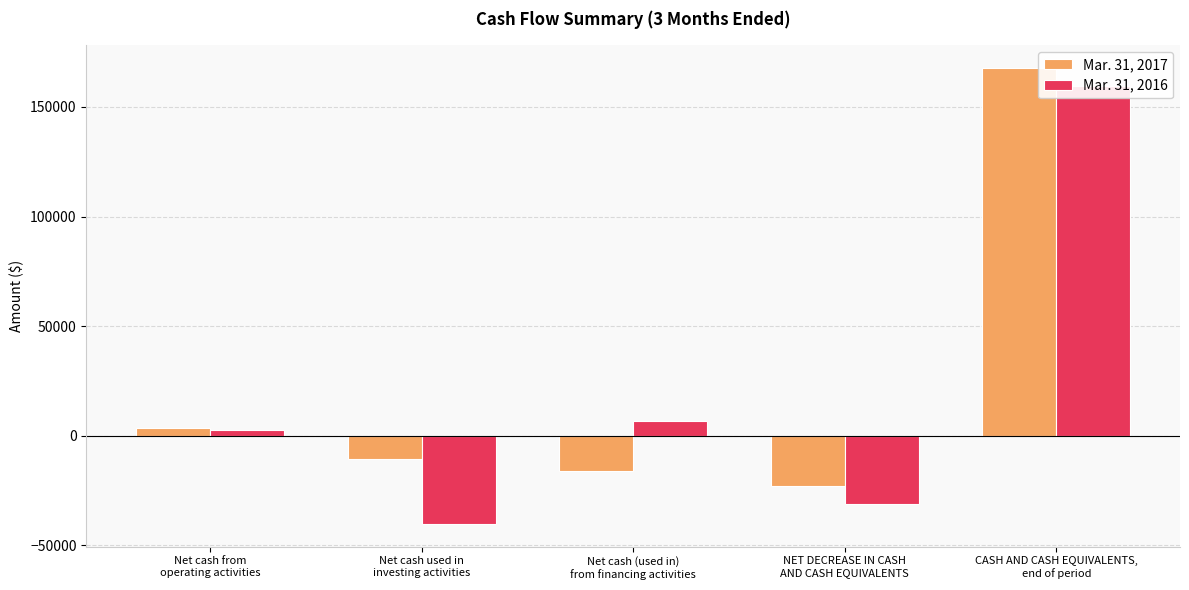

At which label does Mar. 31, 2017 first exceed -10751?

Net cash from
operating activities